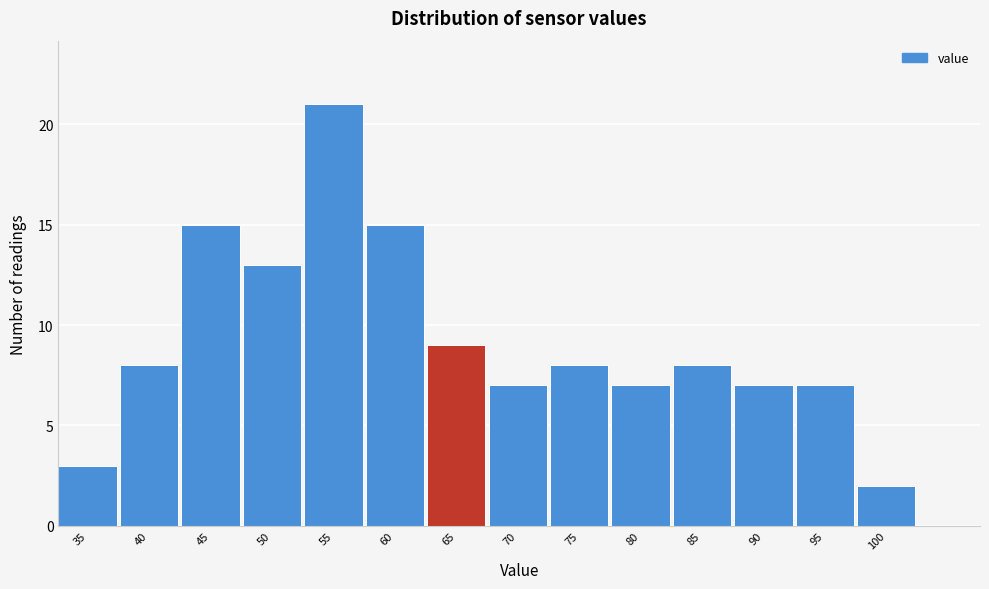

Reading left to right, extract all data points from this chart.

3	8	15	13	21	15	9	7	8	7	8	7	7	2